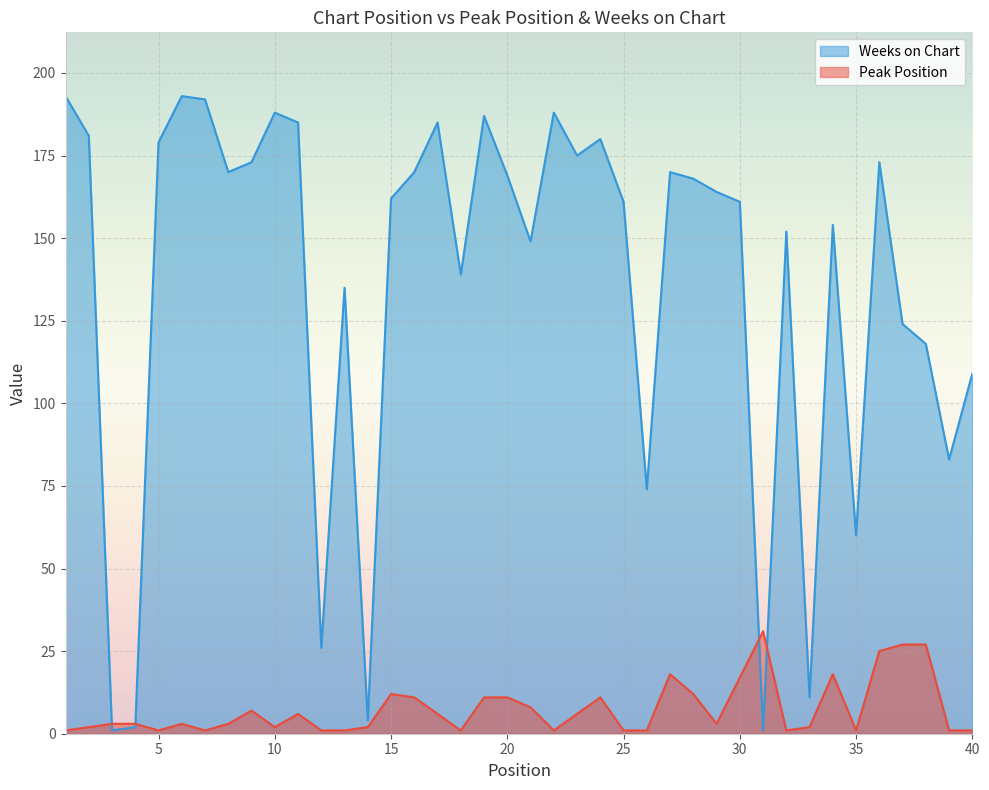

What is the value of the Weeks on Chart point at the 38th from the left?

118